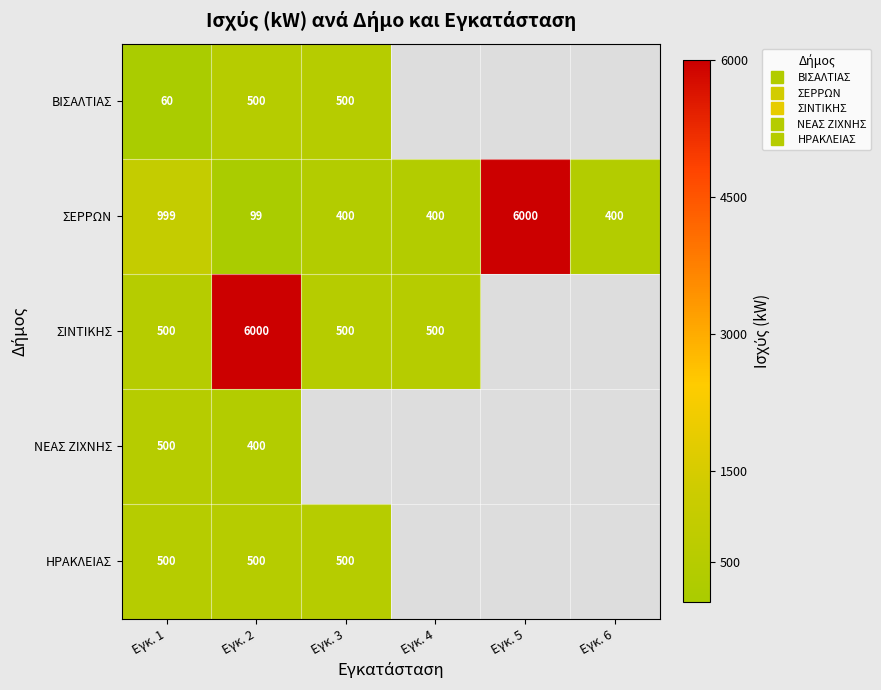

List the series in order of their peak value, lowest first.

ΝΕΑΣ ΖΙΧΝΗΣ, ΗΡΑΚΛΕΙΑΣ, ΒΙΣΑΛΤΙΑΣ, ΣΕΡΡΩΝ, ΣΙΝΤΙΚΗΣ